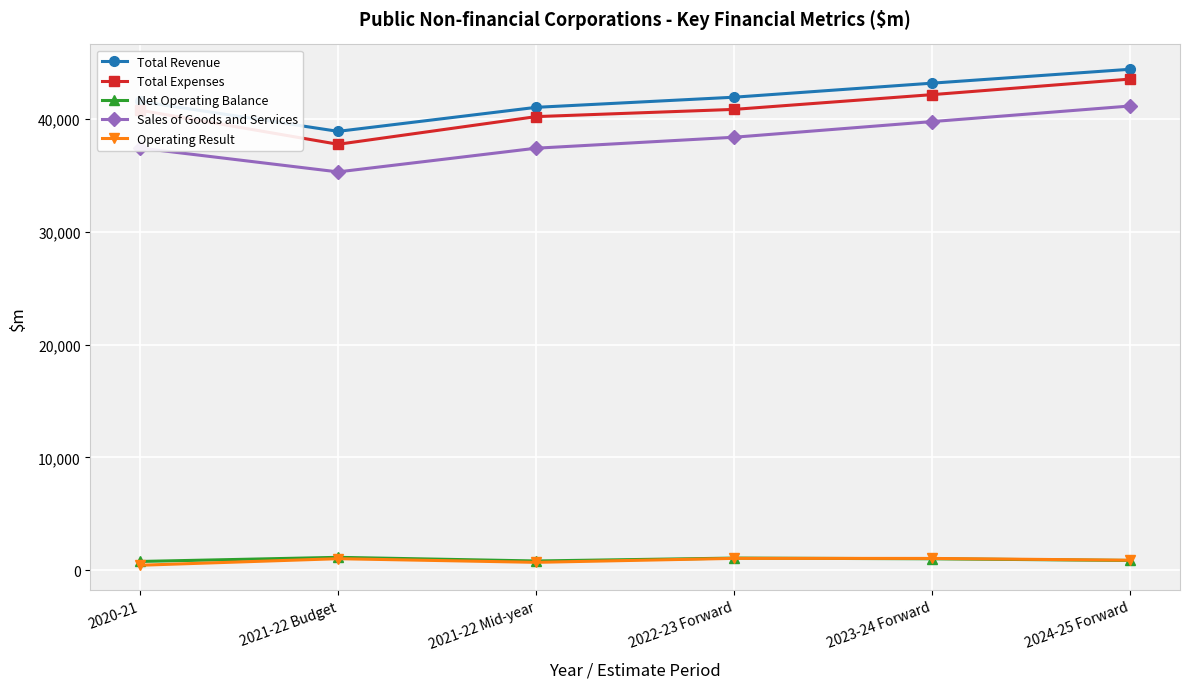

Which series changed the most between 2020-21 and 2024-25 Forward?

Sales of Goods and Services